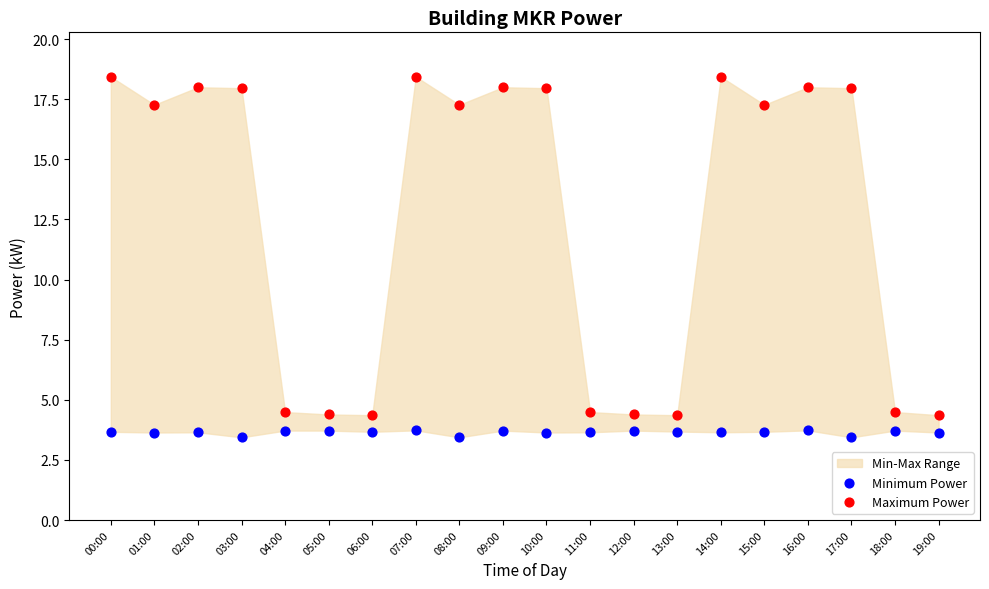

Which series contains the lowest Y value?

Minimum Power